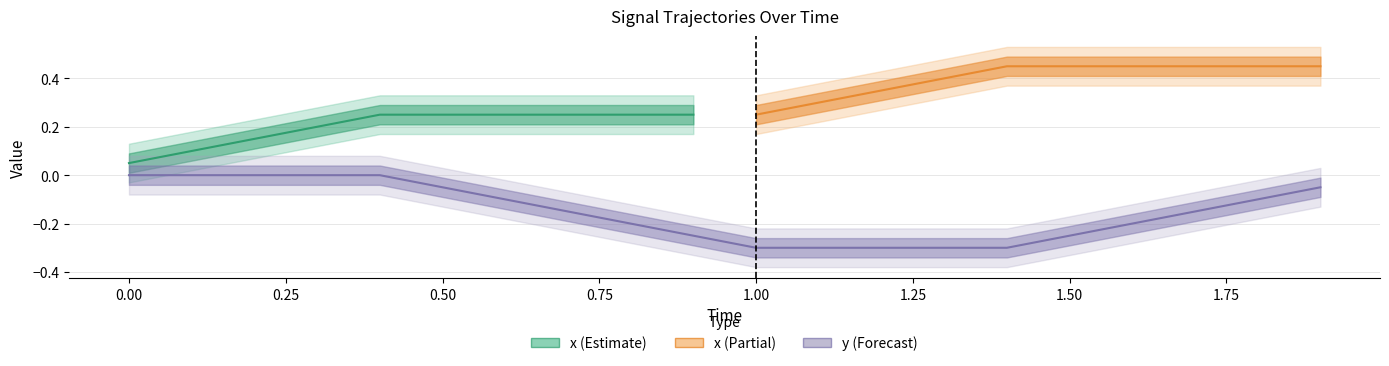

What value does the data have at 1.6?

-0.2